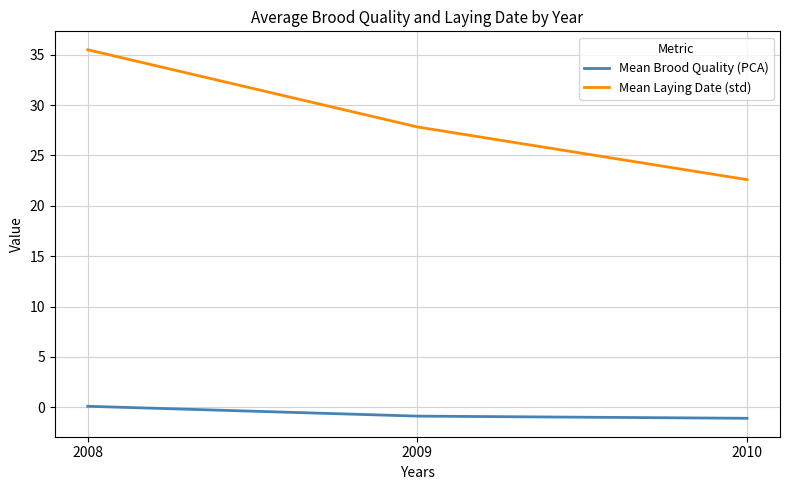

At 2009, list the series in order from smallest to largest.

Mean Brood Quality (PCA), Mean Laying Date (std)